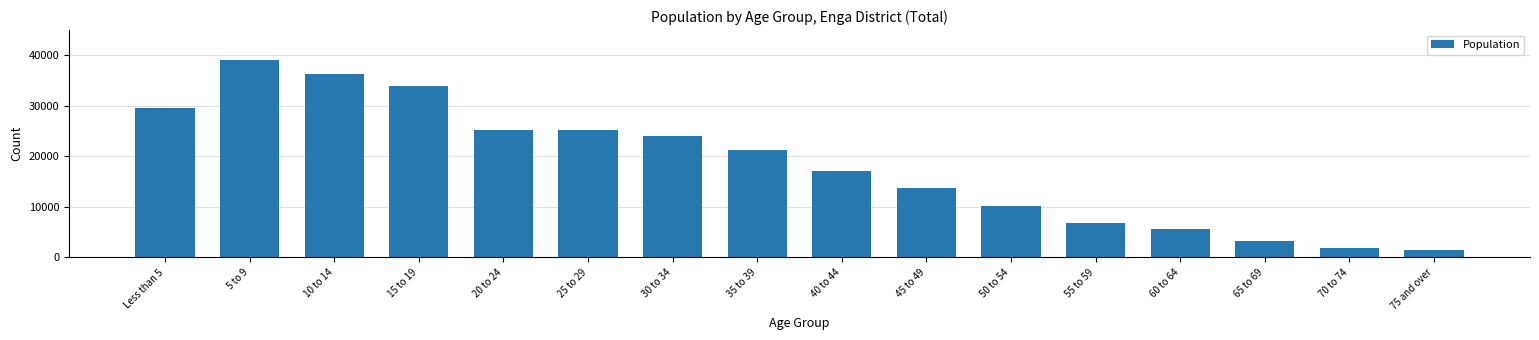

How many values are below 21355?

8